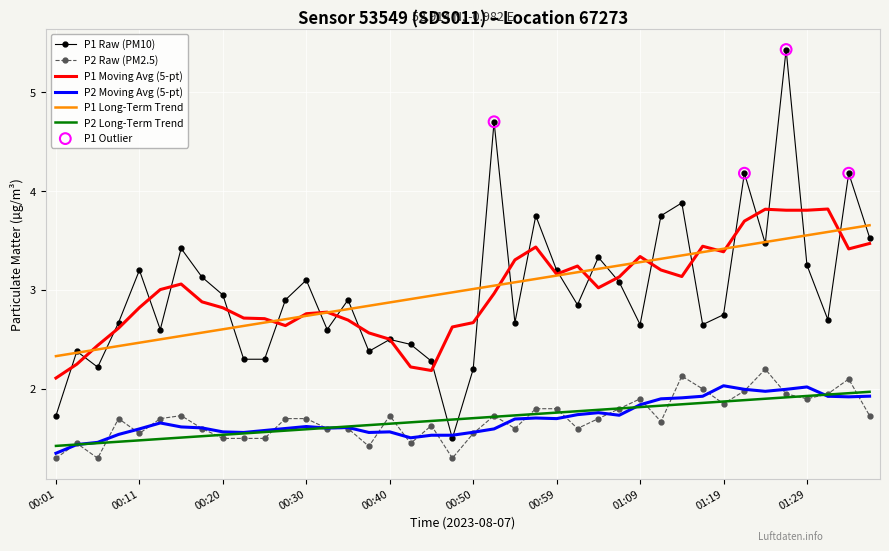

Which series has the largest range (max minus min)?

P1 Raw (PM10)